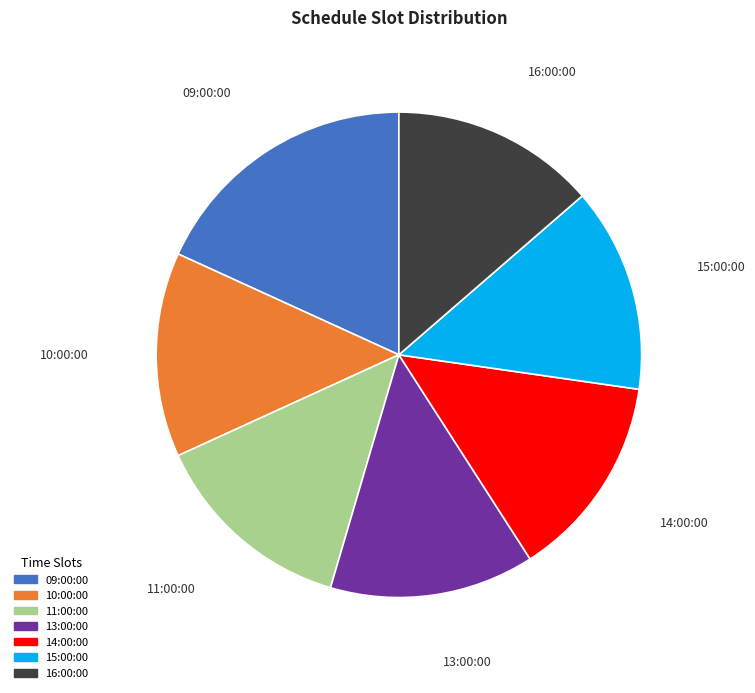

The 10:00:00 slice represents 7% of the pie. True or false?

False